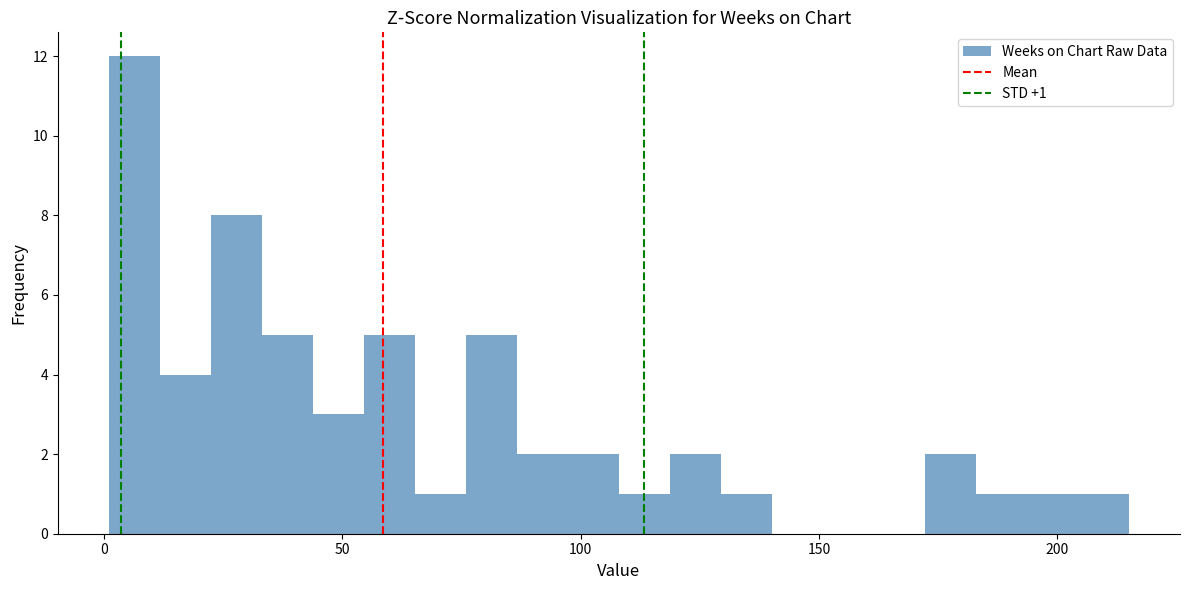

Around what value on the x-axis is the tallest bar? Give the approximate position of its centre, as read against the axis.

5